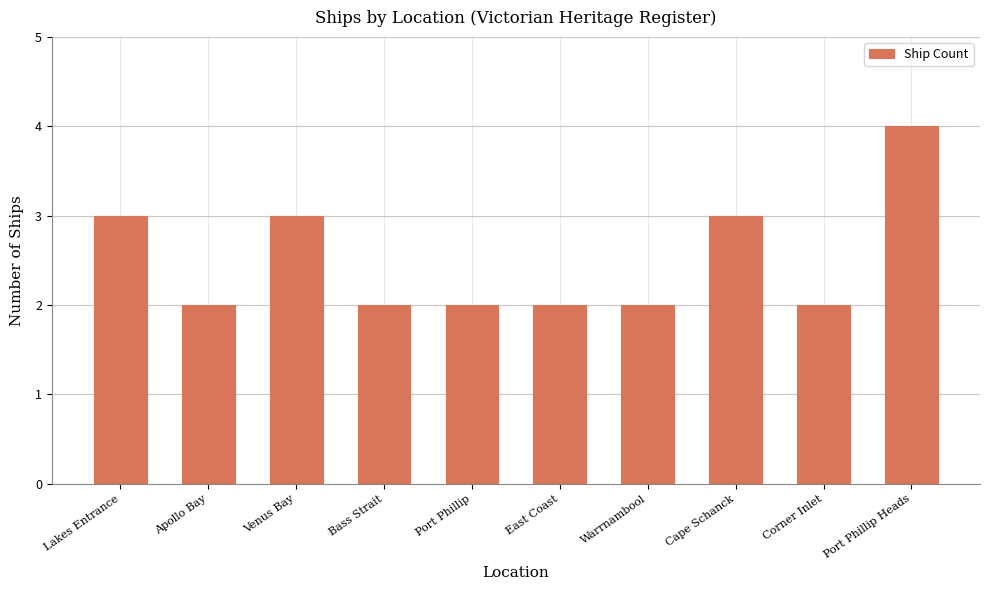

Does the chart contain stacked bars?

No